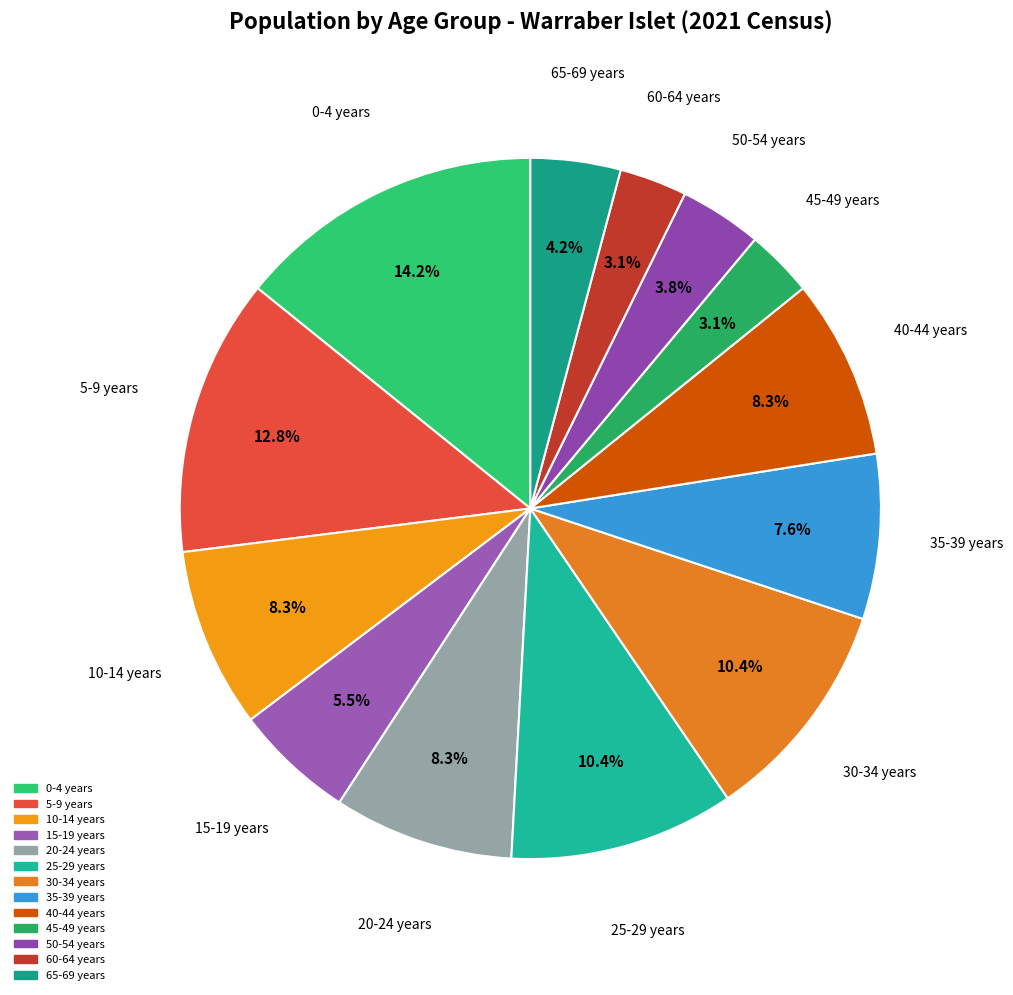

The 65-69 years slice represents 4% of the pie. True or false?

True